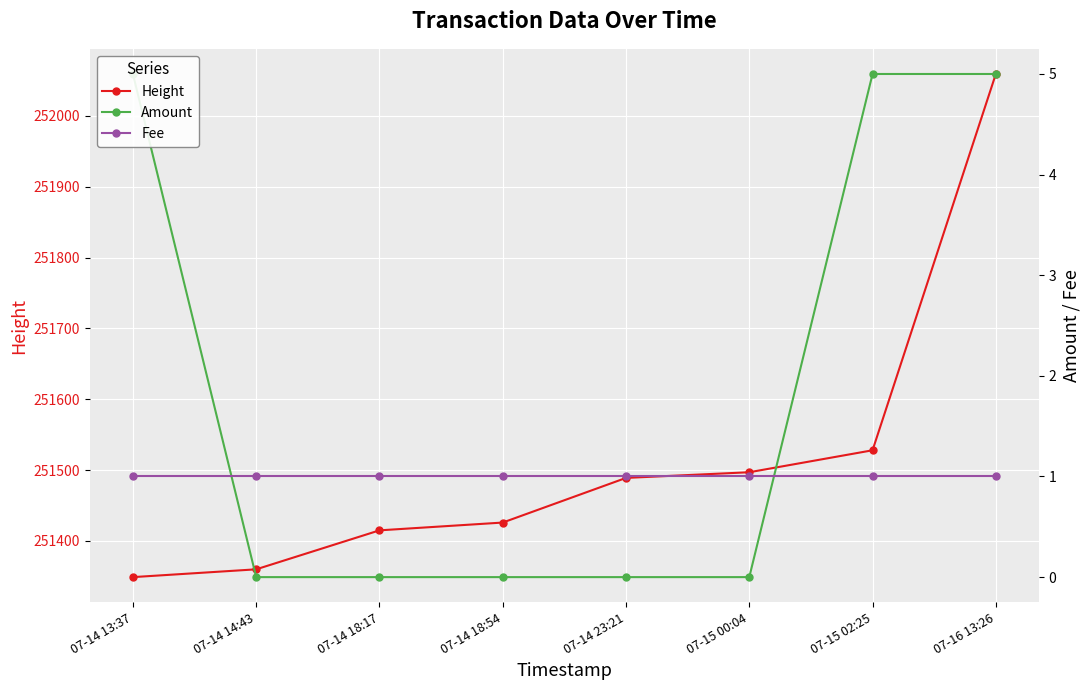

Where is Height nearest to the value 251704?

07-15 02:25